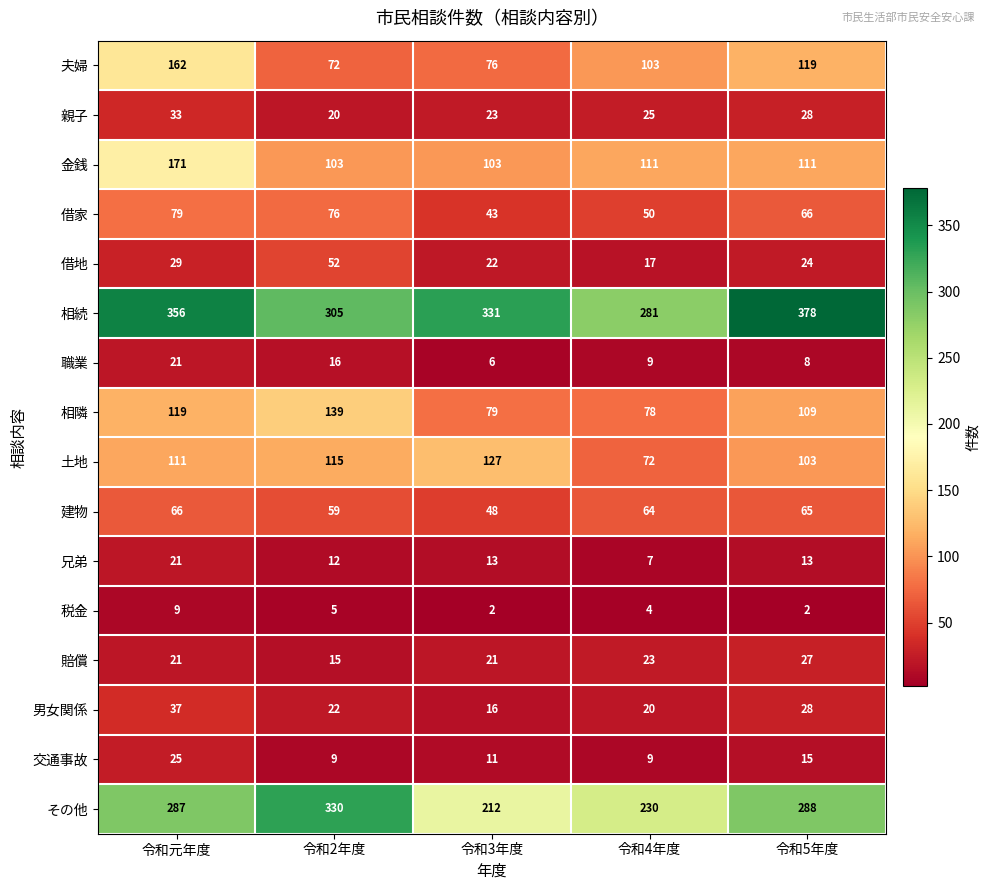

What is the greatest value displayed?

378